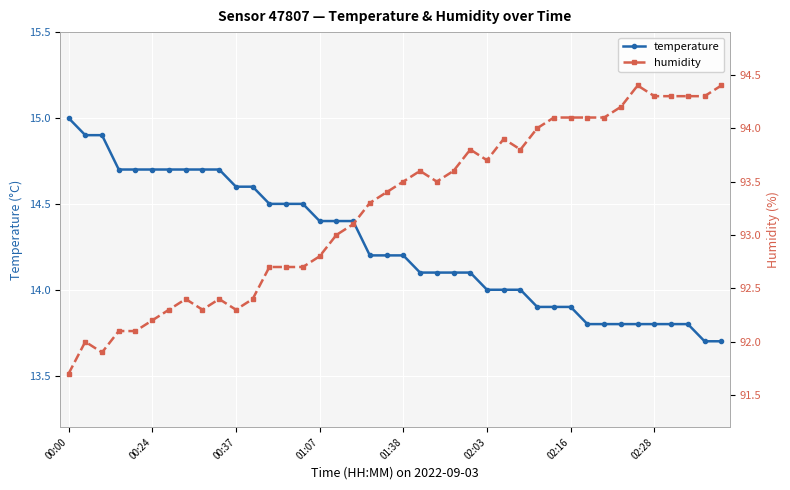

True or false: temperature and humidity cross at least once.

False